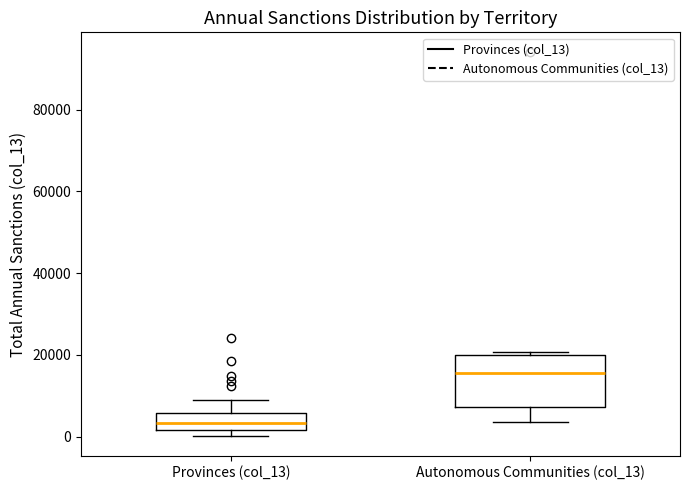

Which box has the highest median line?

Autonomous Communities (col_13)